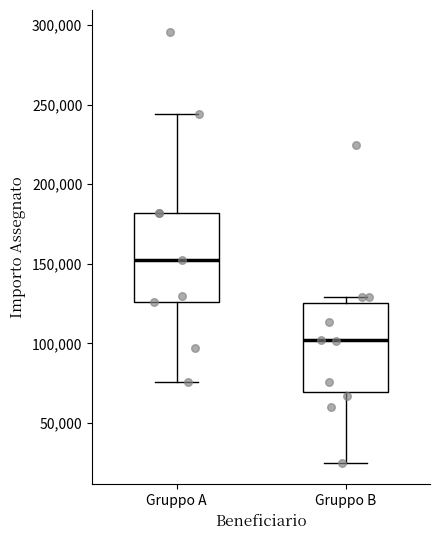

Reading left to right, transcribe this box plot: for each box, give where its median line is, the range the box spans, and where its two whiskers end, as read against the y-axis. The values are not printed on the chart, so give them approximately, as read against the axis.

Gruppo A: median 150000, box 125000 to 180000, whiskers 75000 to 245000
Gruppo B: median 100000, box 70000 to 125000, whiskers 25000 to 130000